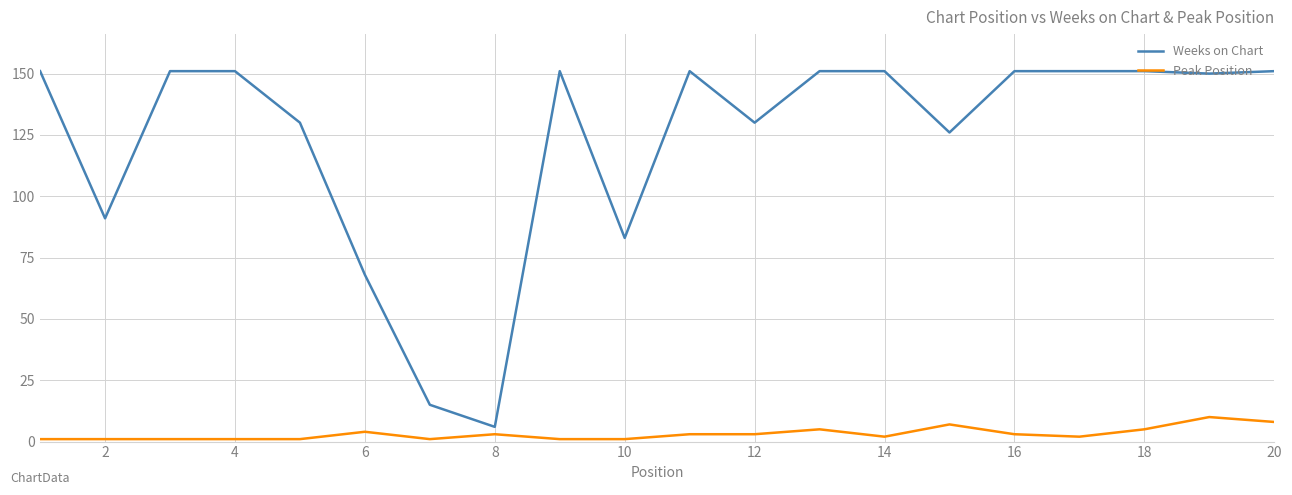

What is the minimum value for Weeks on Chart?

6